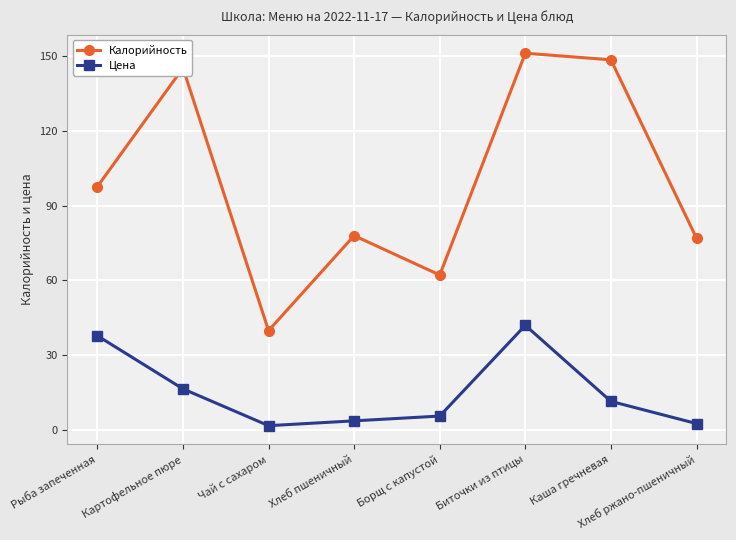

What is the sum of the Калорийность values at Хлеб ржано-пшеничный and Биточки из птицы?

228.2